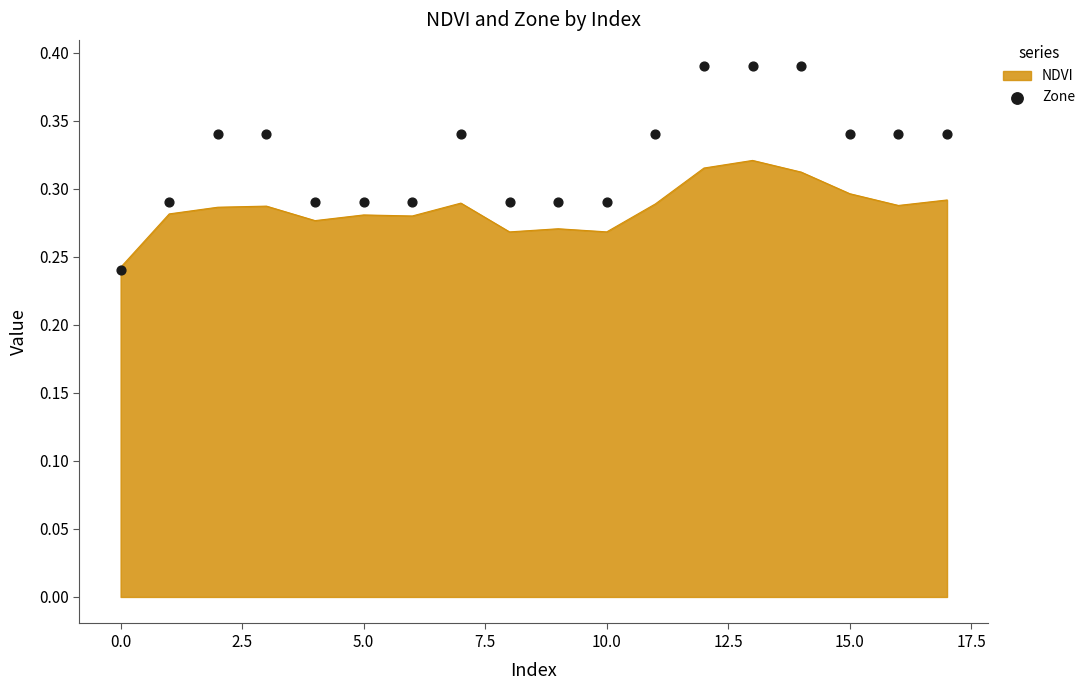

Which has a higher value, 15.0 or 10?

15.0